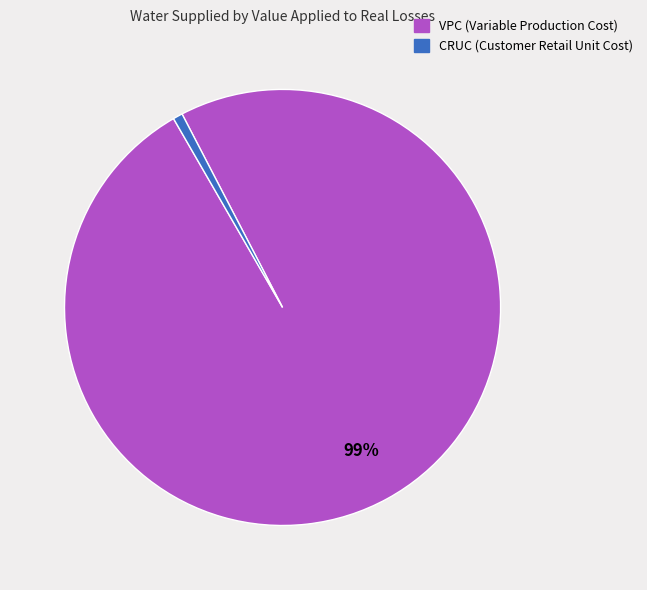

Between VPC and CRUC, which is larger?

VPC